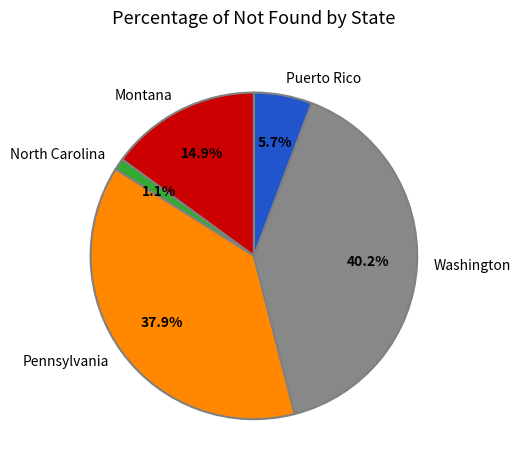

To the nearest percent, what is the difference between the largest and smallest slice percentages?

39%